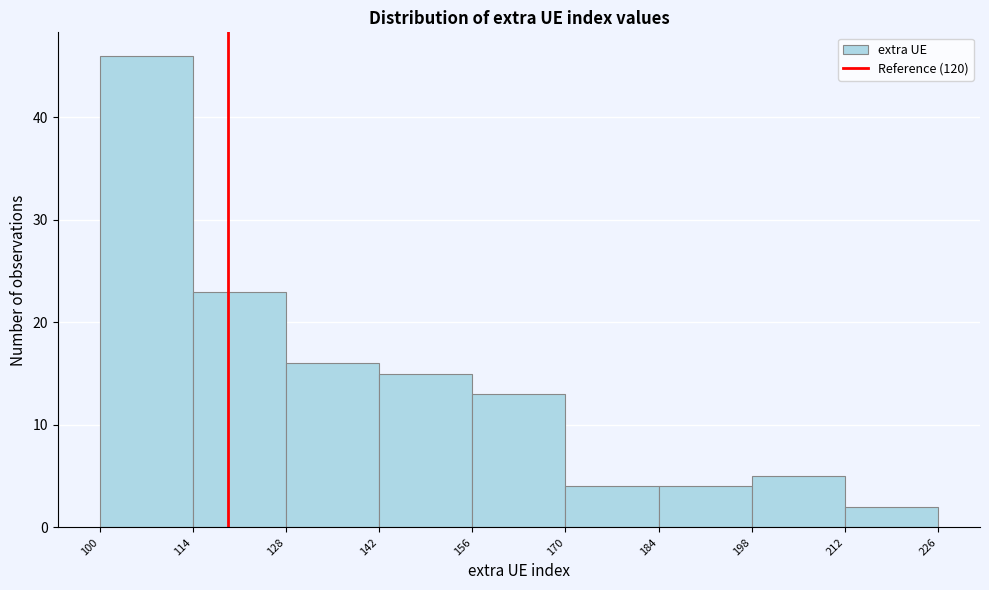

What is the height of the bar covering 170 to 184 on the x-axis? The values are not printed on the chart, so give them approximately, as read against the axis.

4